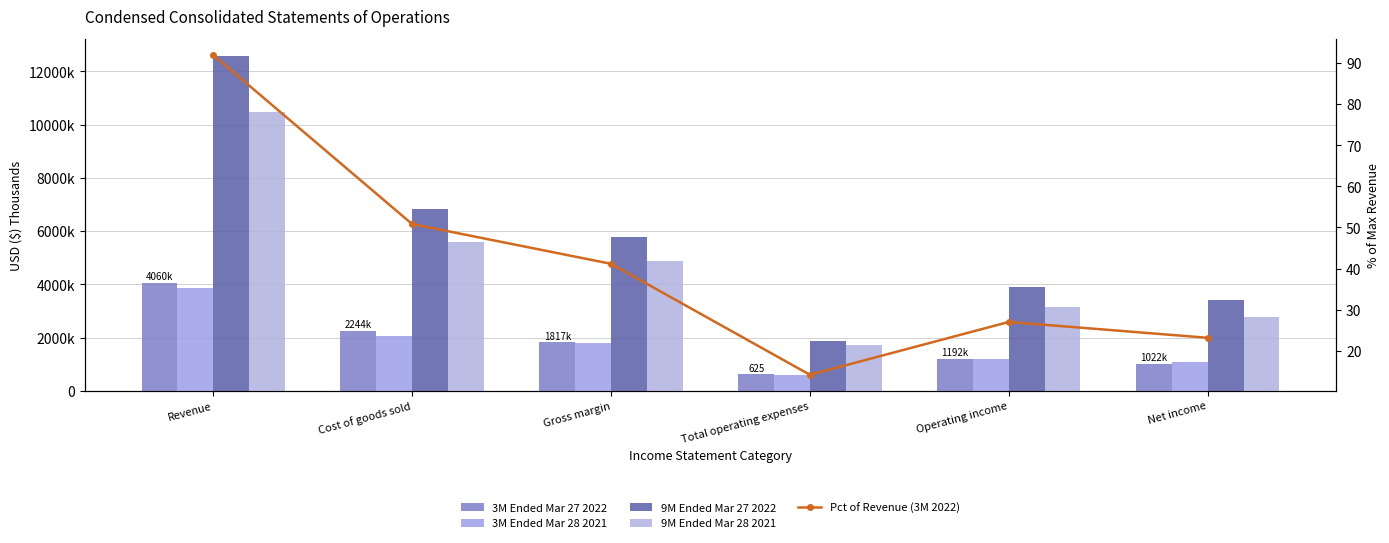

What is the minimum value for 9M Ended Mar 28 2021?

1724009.0